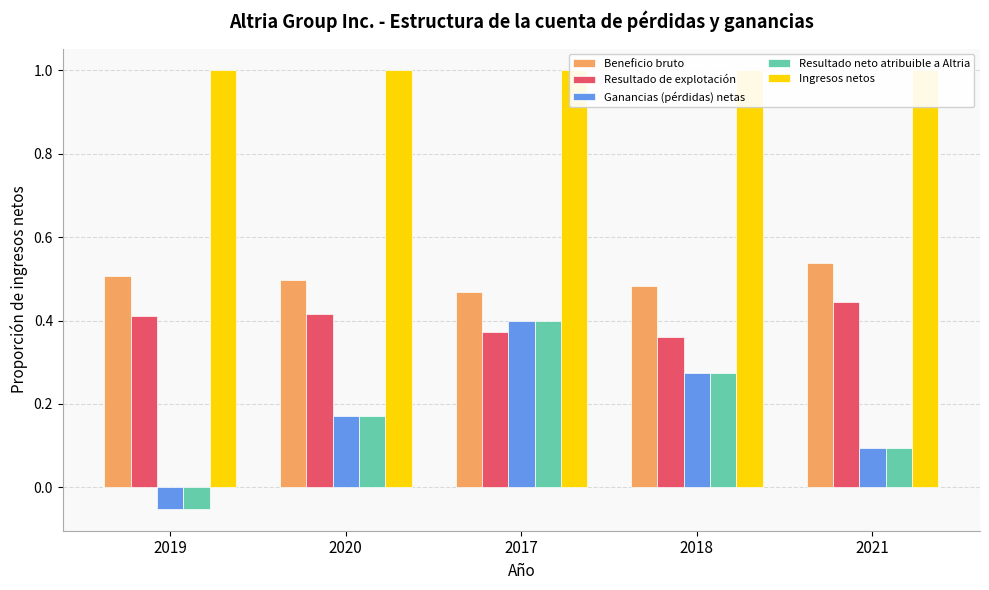

At which label is Ingresos netos closest to 1?

2019